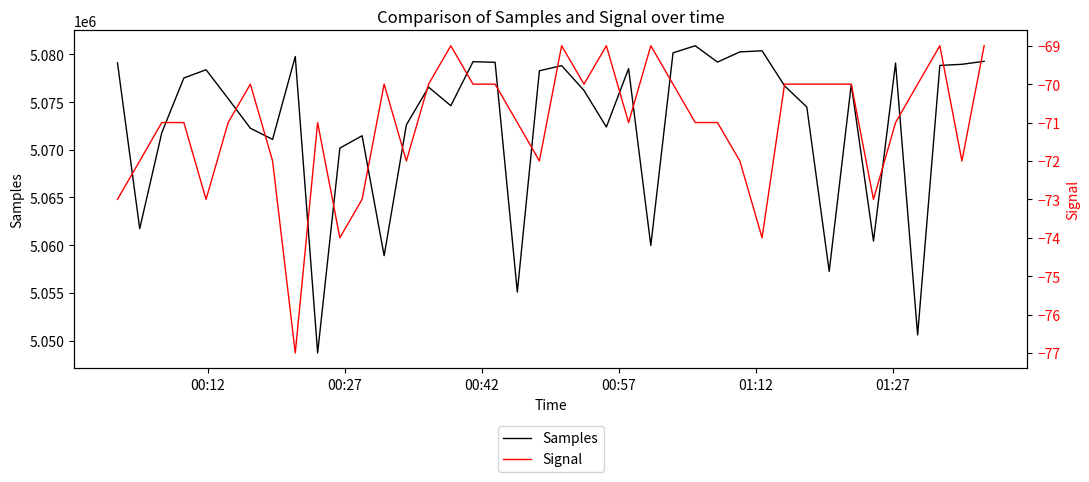

What is the lowest value of the Samples series?

5048694